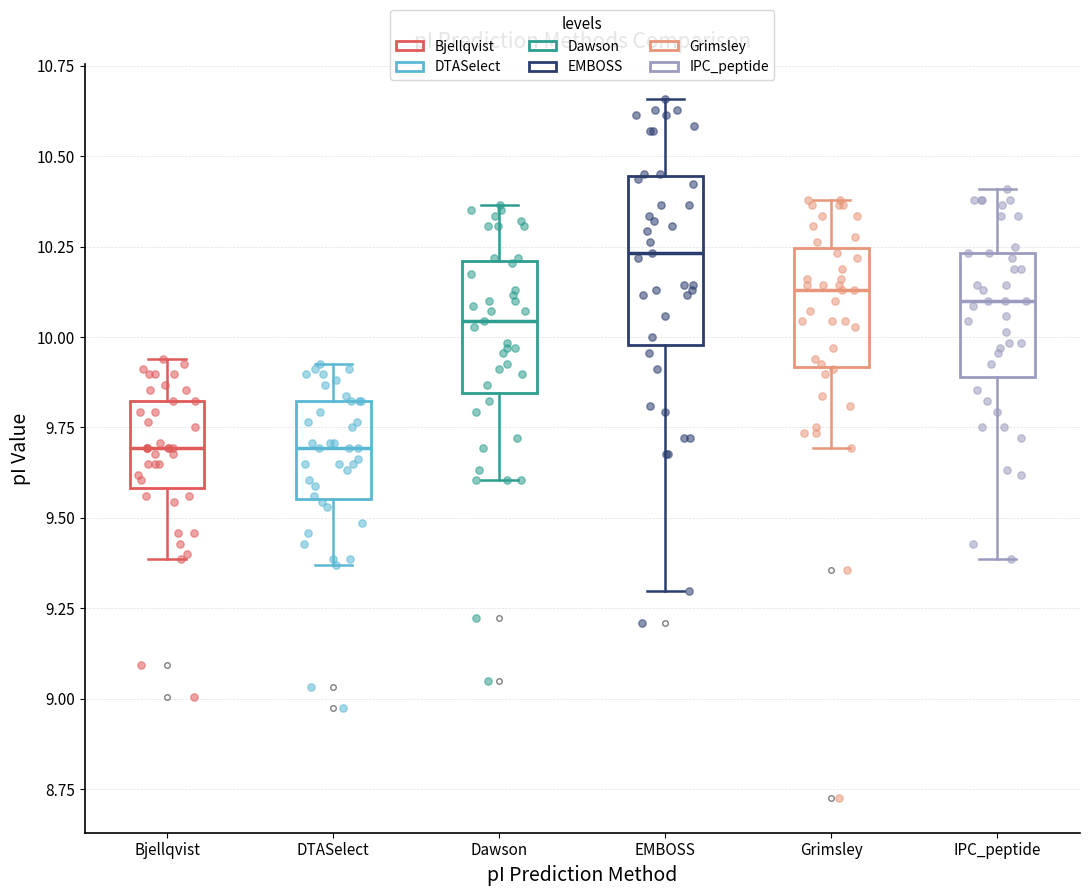

Where does the median line of the box for IPC_peptide sit on the y-axis? The values are not printed on the chart, so give them approximately, as read against the axis.

10.10